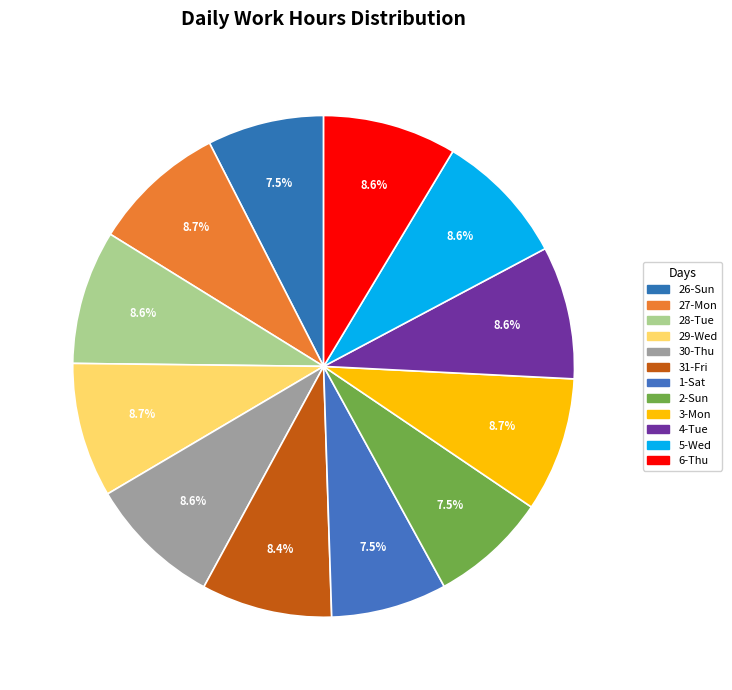

To the nearest percent, what is the difference between the largest and smallest slice percentages?

1%